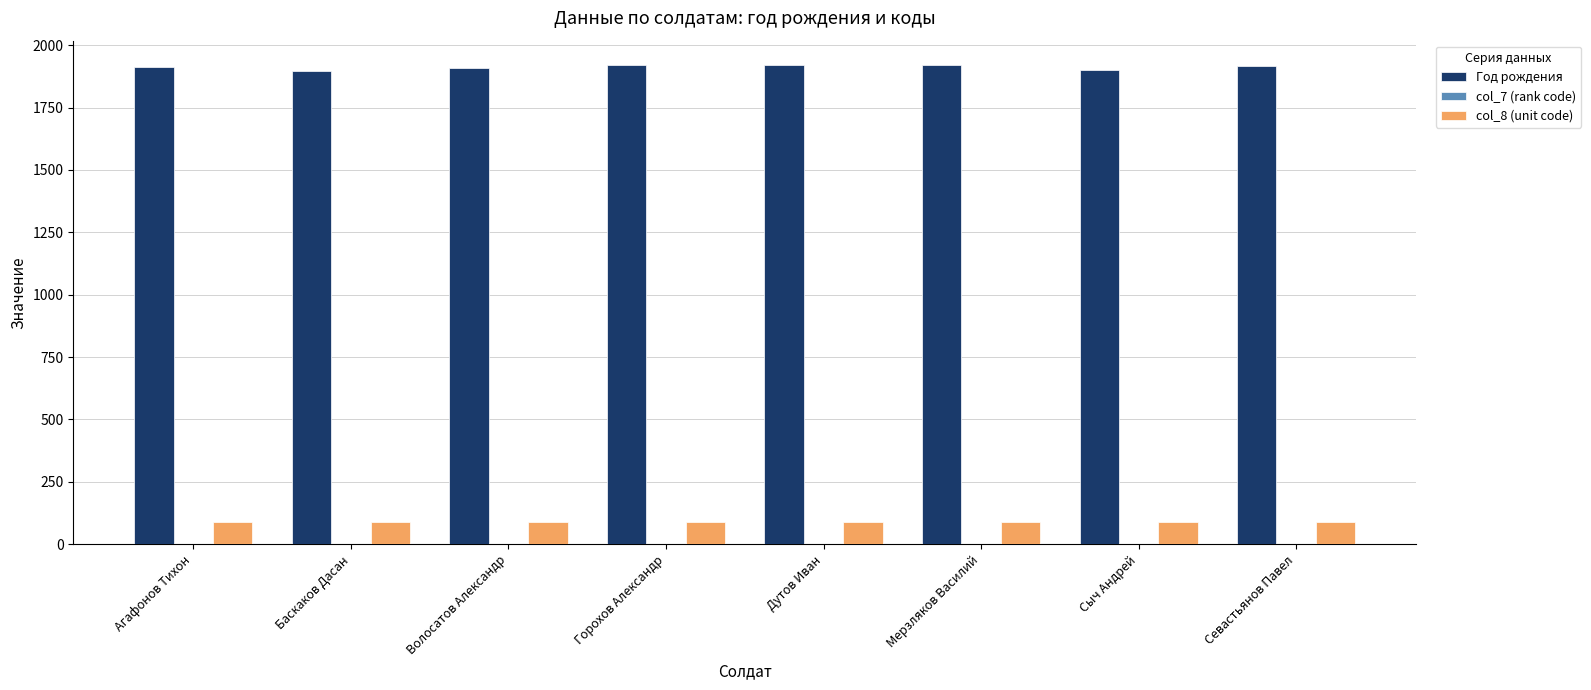

The col_8 (unit code) series shows 90 at Агафонов Тихон. True or false?

True